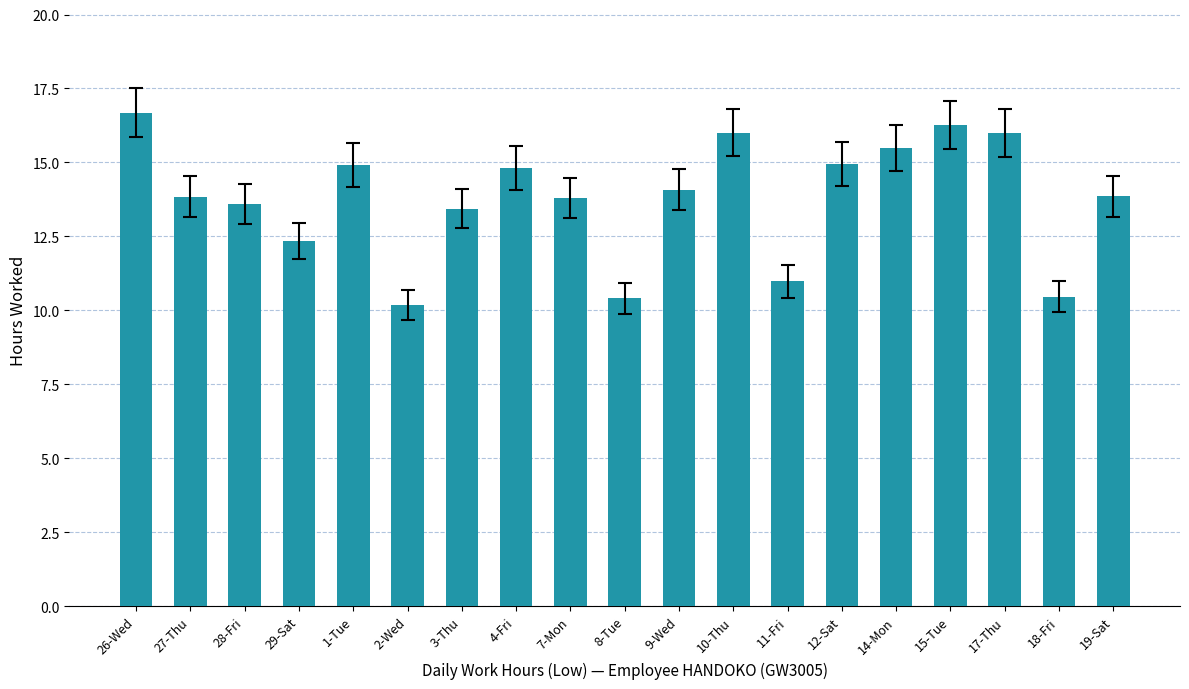

At which category does the chart reach its peak across all series?

26-Wed